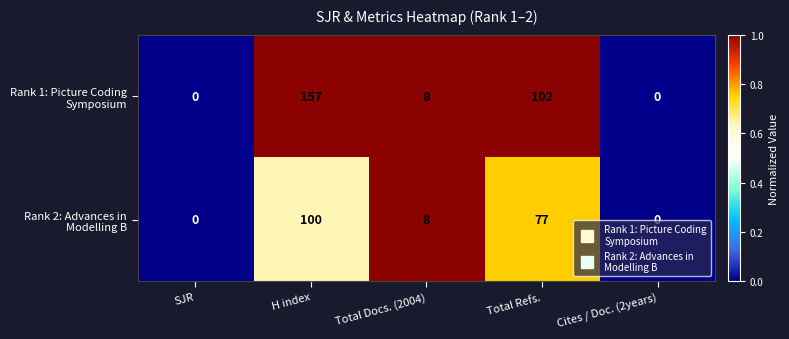

What is the difference between the highest and lowest values at Total Refs.?

25